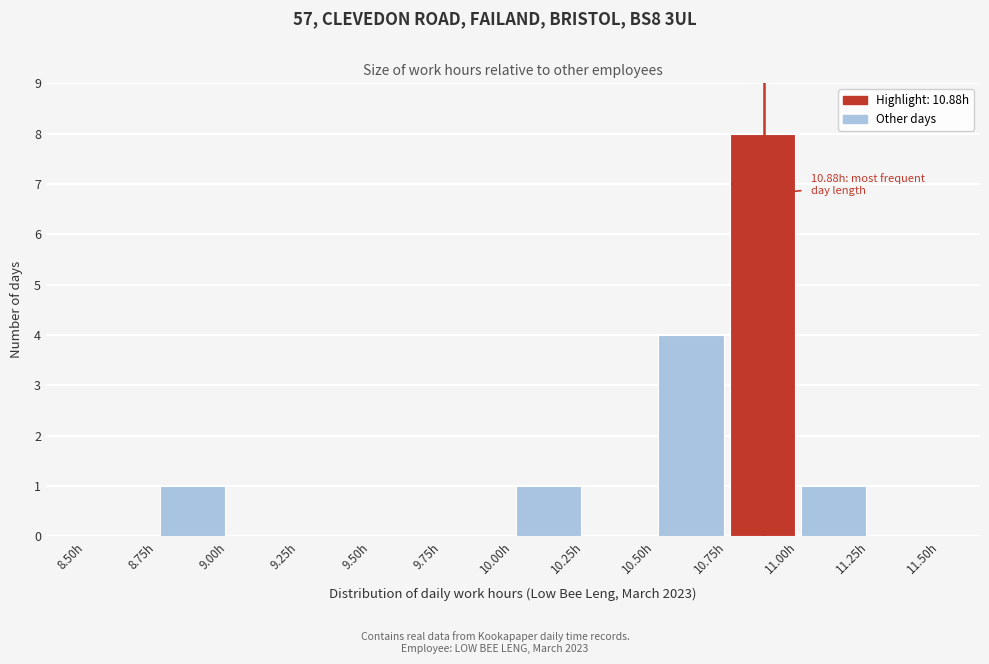

Which range on the x-axis has the tallest bar?

10.75 to 11.00